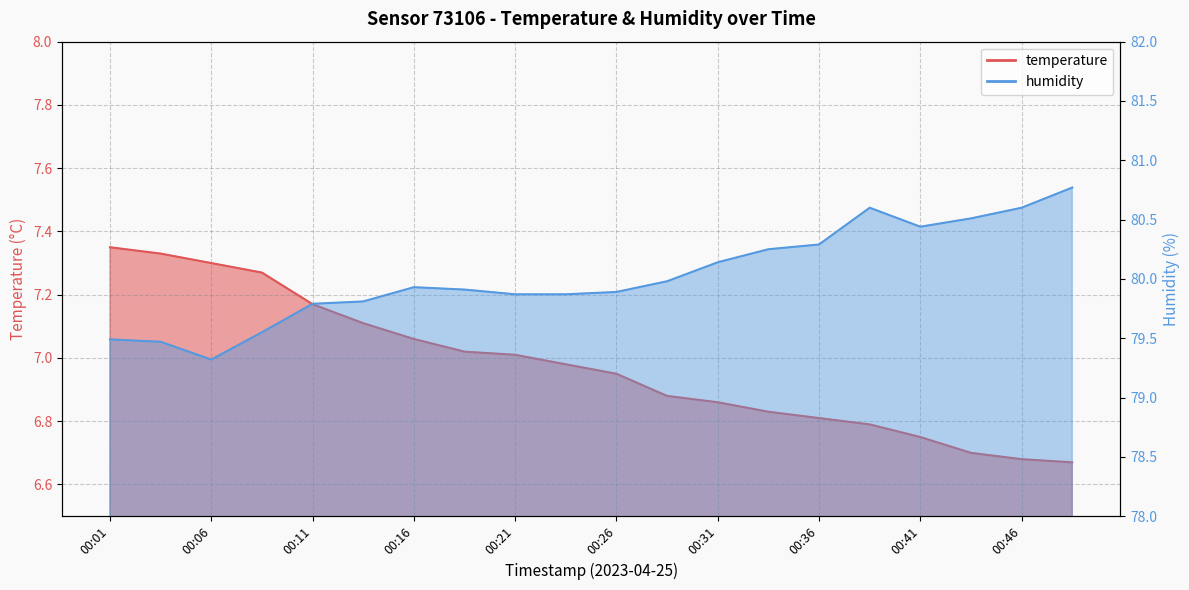

What is the sum of the temperature values at 00:46 and 00:39?

13.5